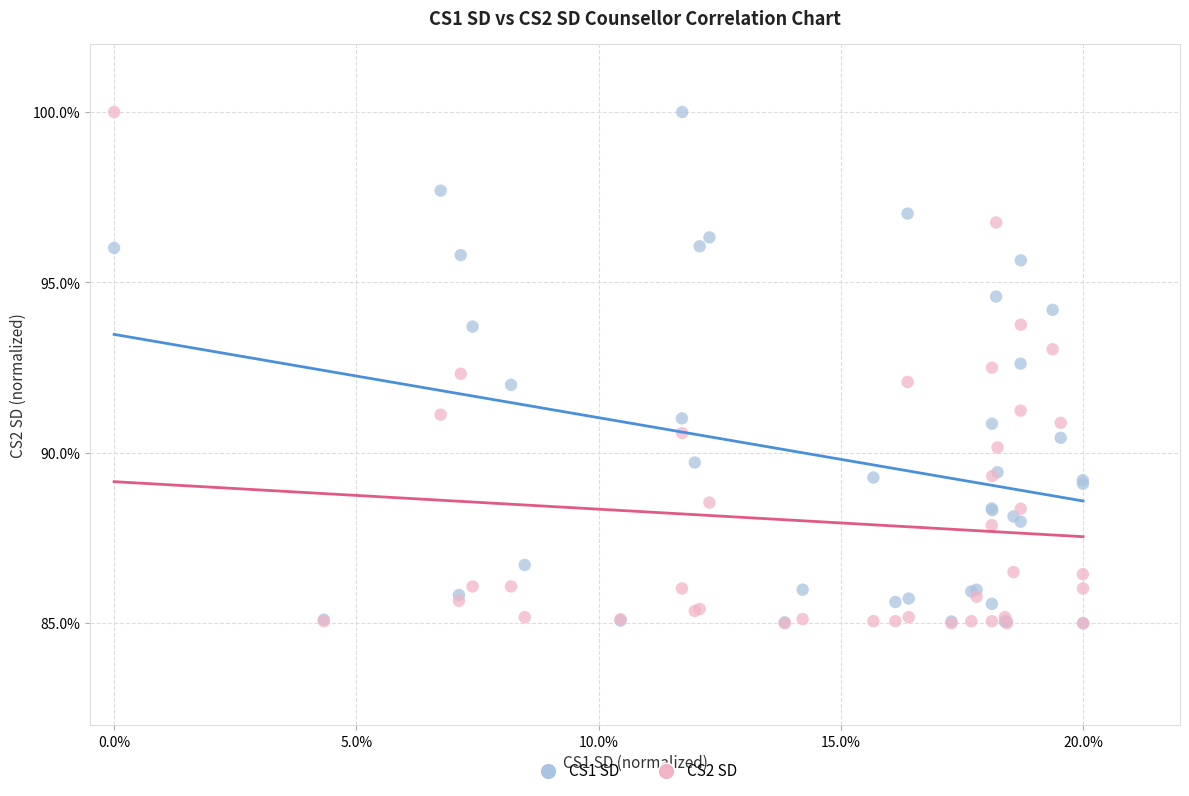

What are all the series names shown in the legend?

CS1 SD, CS2 SD